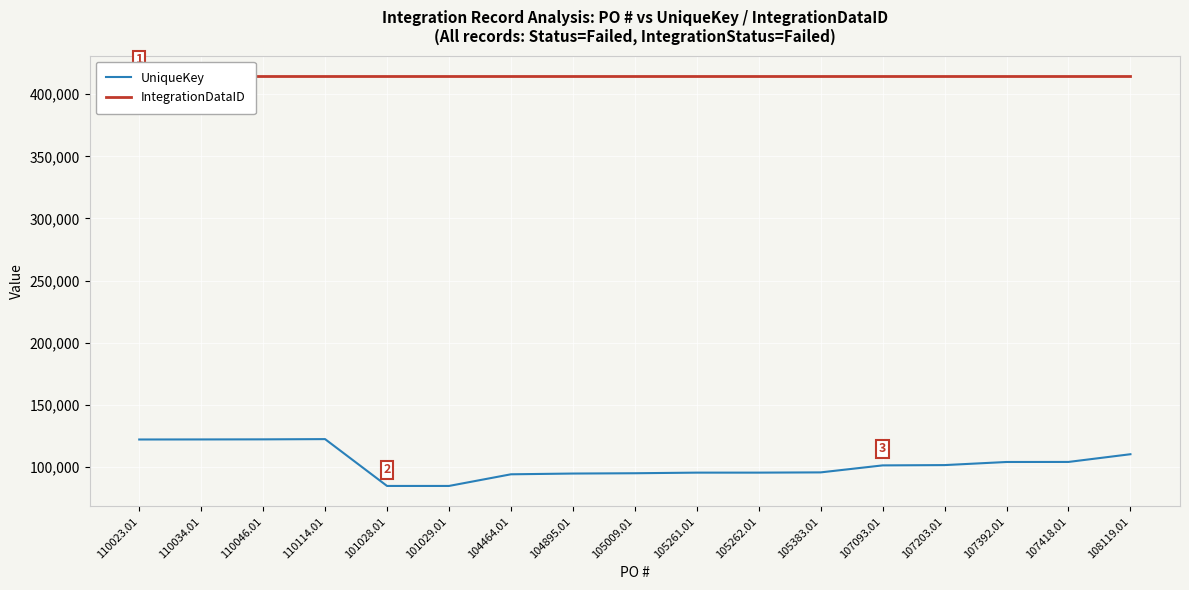

What are all the series names shown in the legend?

UniqueKey, IntegrationDataID